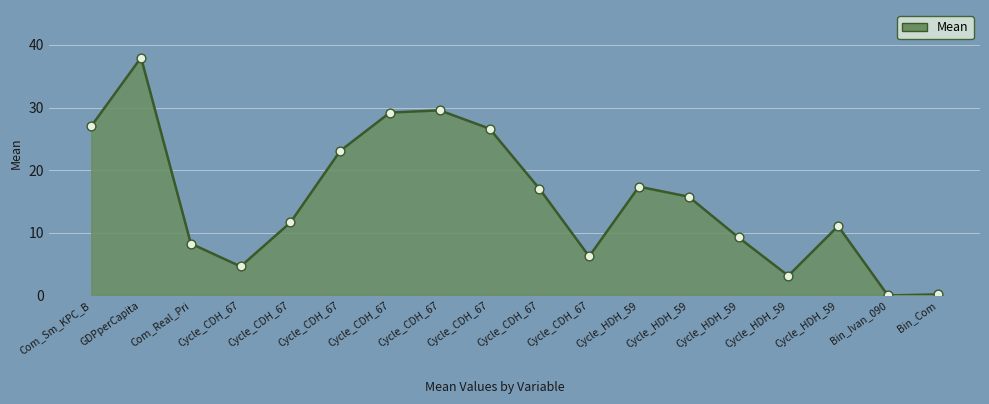

How many lines are shown in the chart?

1